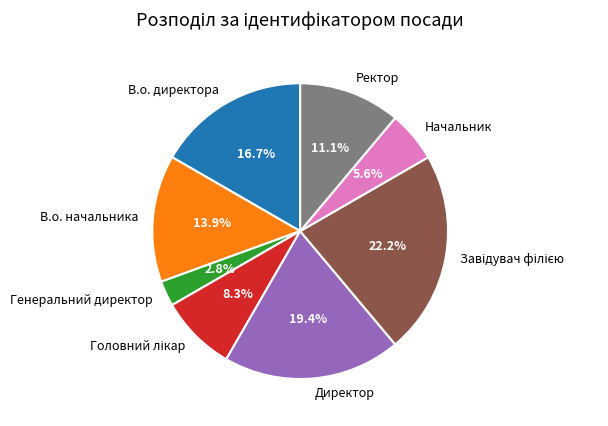

To the nearest percent, what portion does В.о. директора represent?

17%